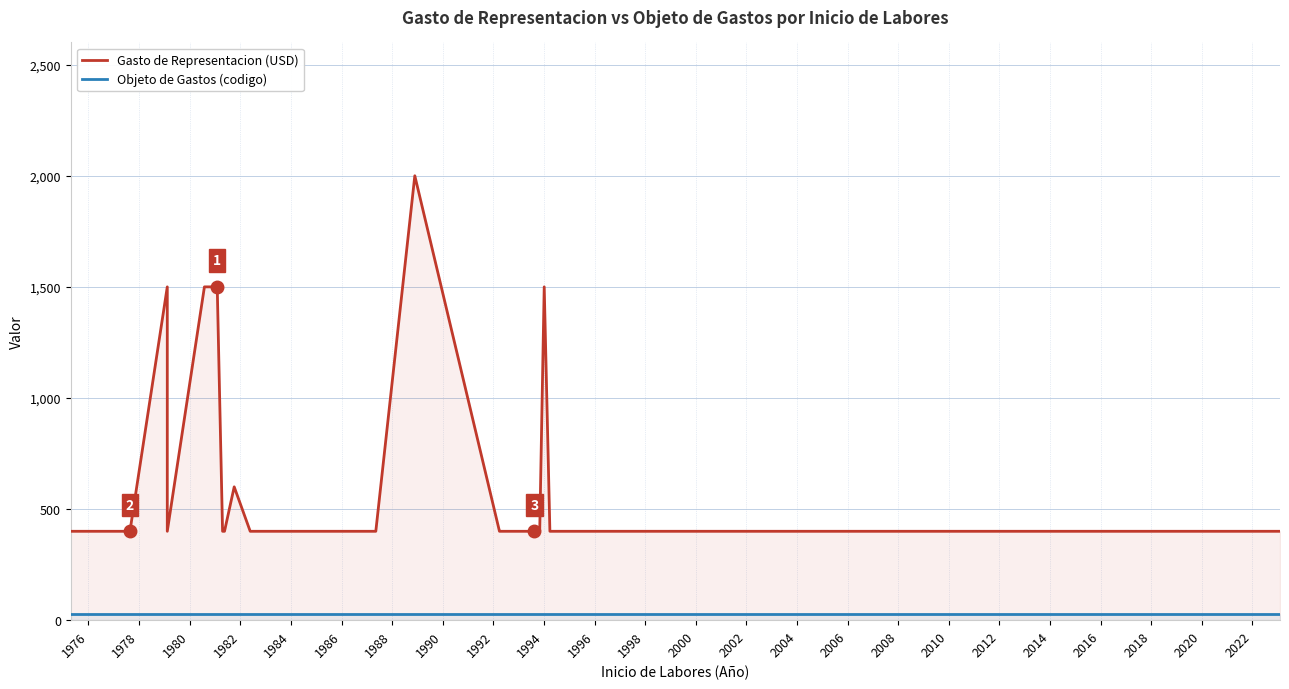

What is the sum of all Objeto de Gastos (codigo) values?

870